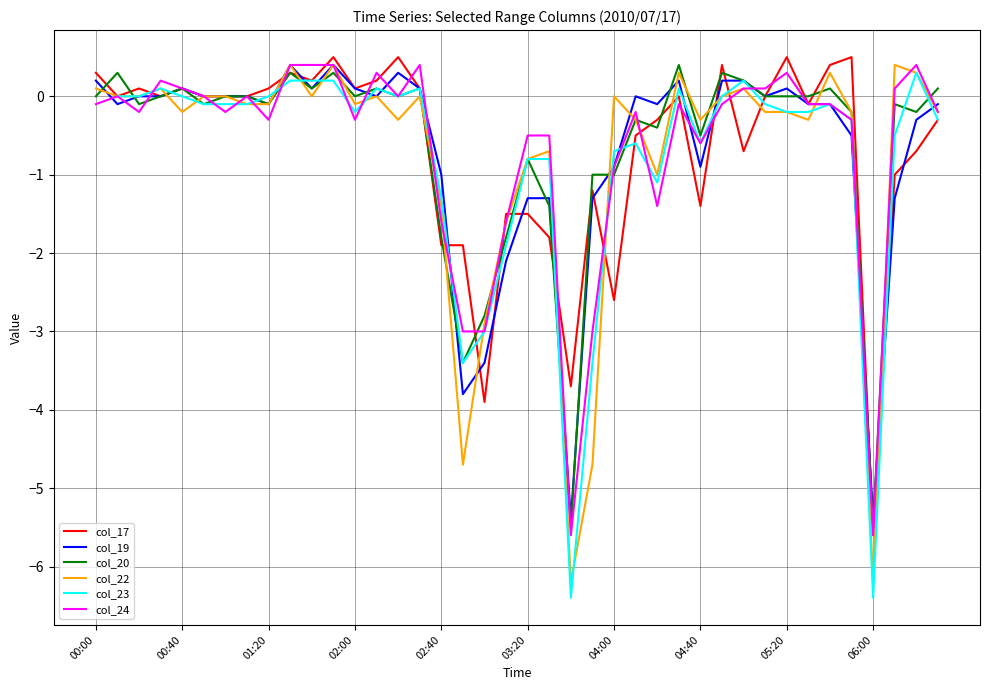

Which category has the lowest value in the col_17 series?

06:00